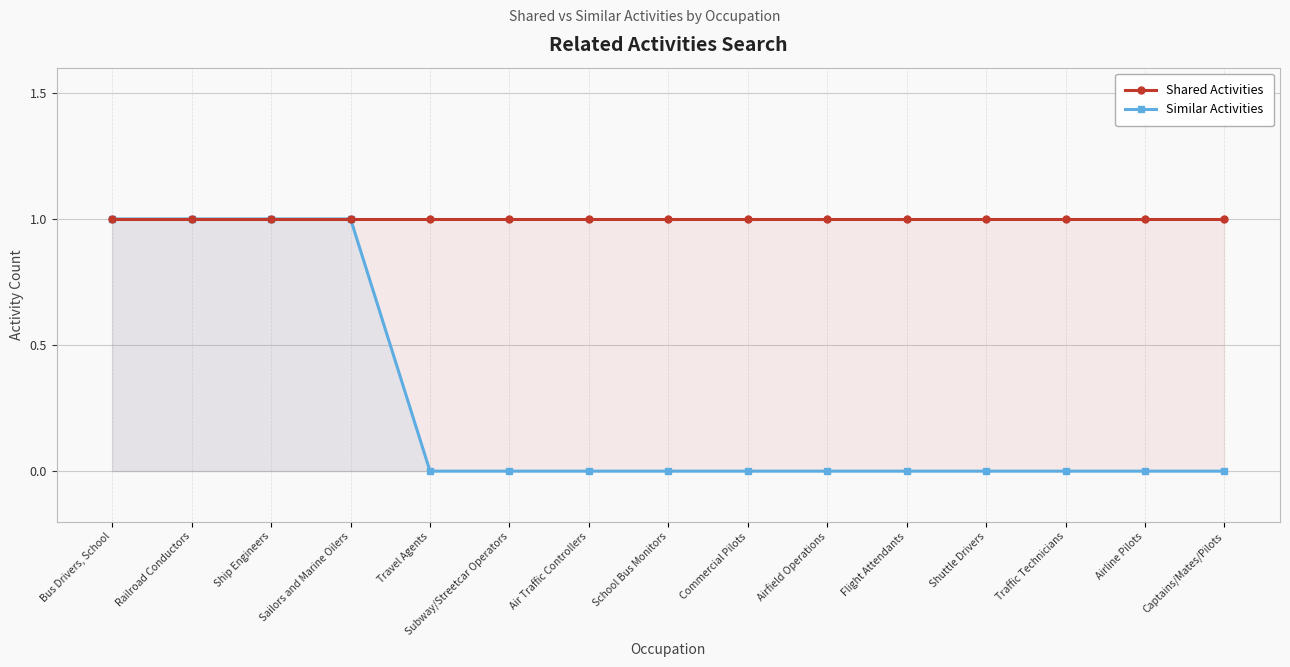

Which category has the highest value in the Similar Activities series?

Bus Drivers, School